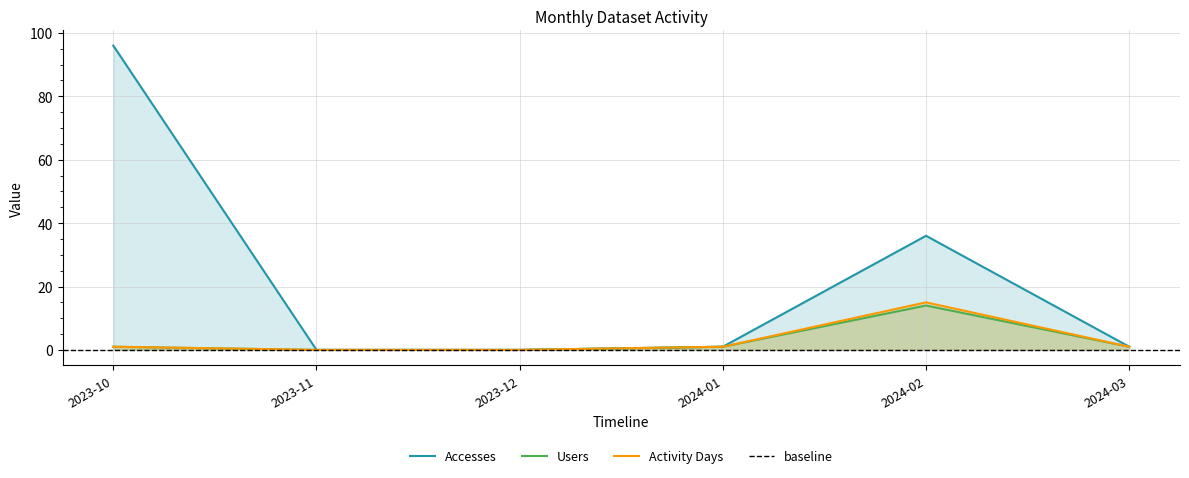

How many data points in Accesses are less than 1?

2